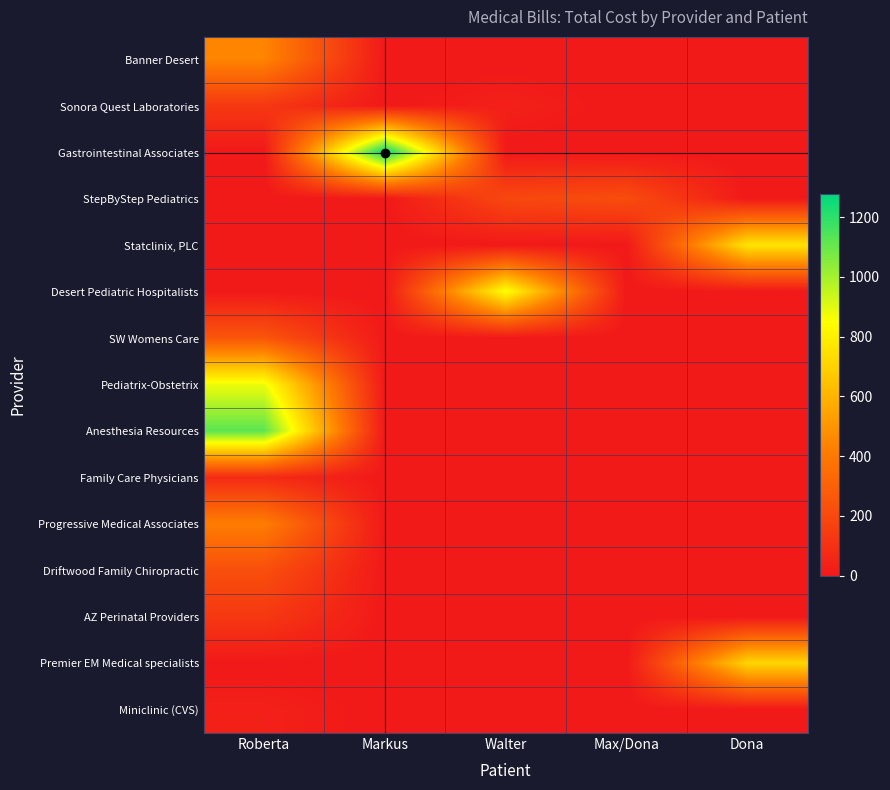

Between Roberta and Max/Dona, which is larger?

Roberta